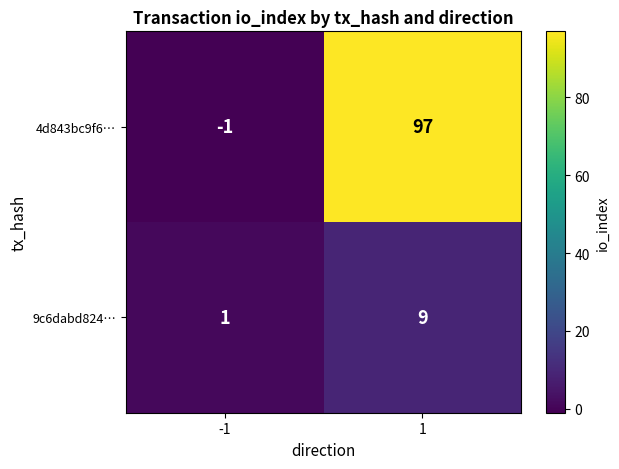

Which series has the widest spread of values?

4d843bc9f6…